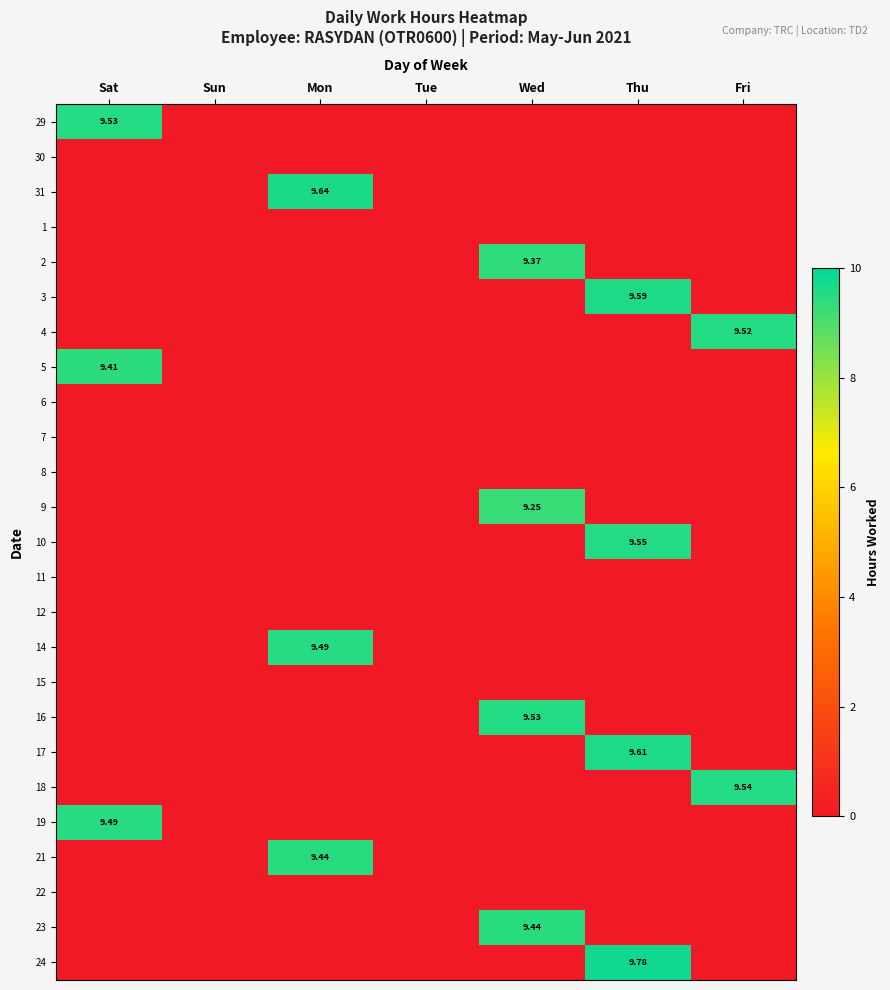

Which category has the highest value in the 2 series?

Wed